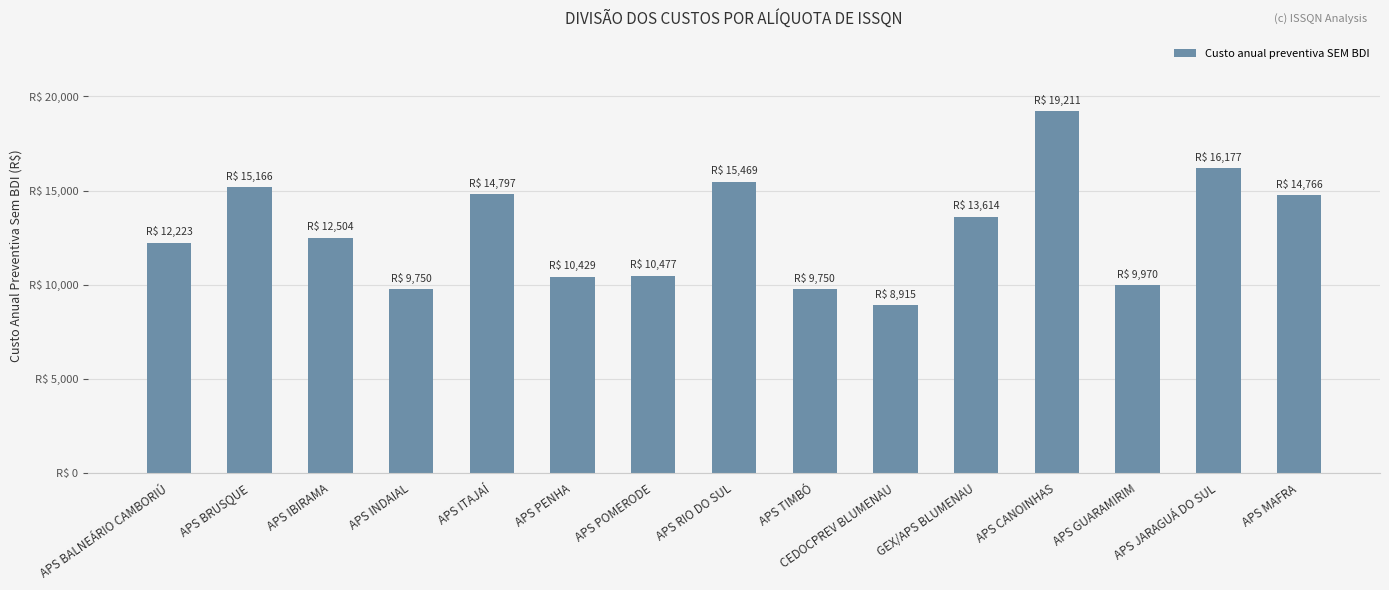

Read the value at CEDOCPREV BLUMENAU.

8914.7